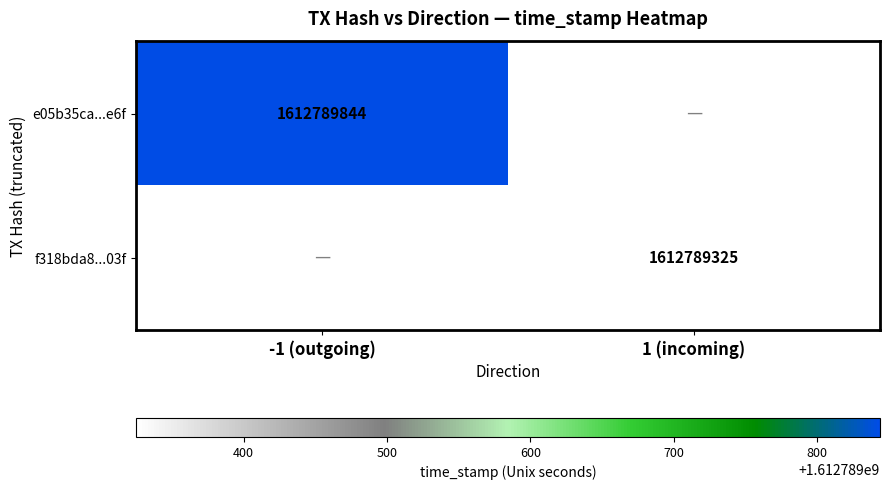

Which has a higher value, direction or time_stamp?

time_stamp